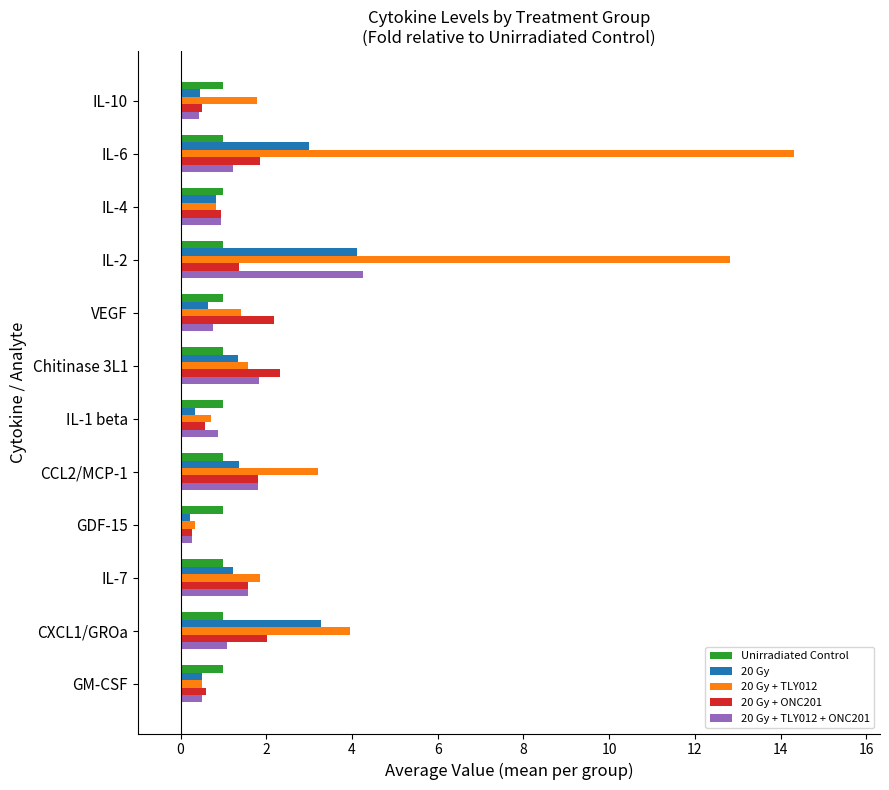

What is the lowest value of the Unirradiated Control series?

1.0